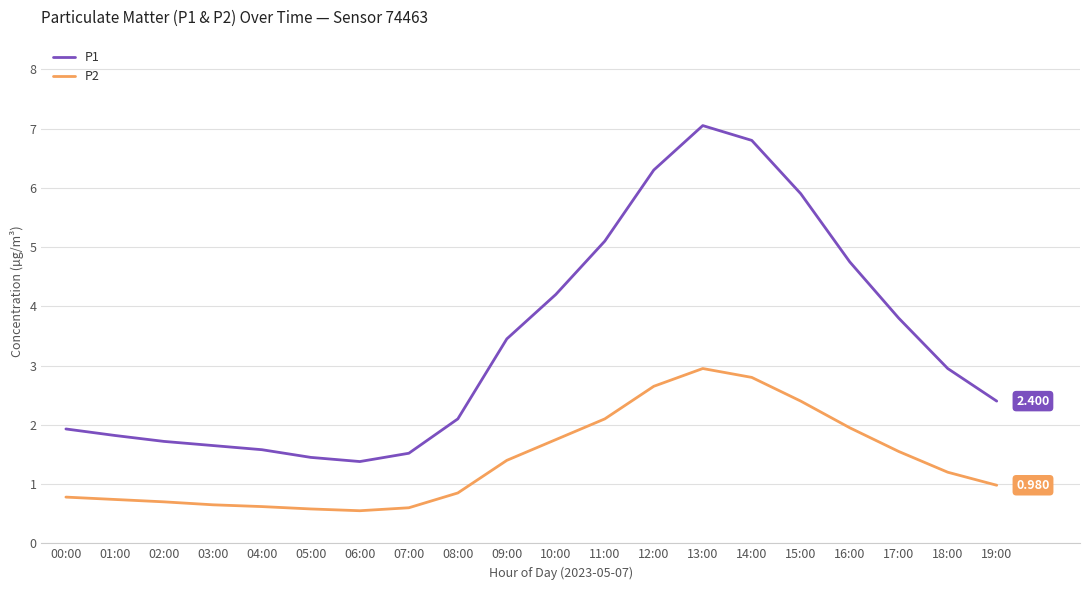

Is the value of P2 at 13:00 greater than the value of P1 at 00:00?

Yes